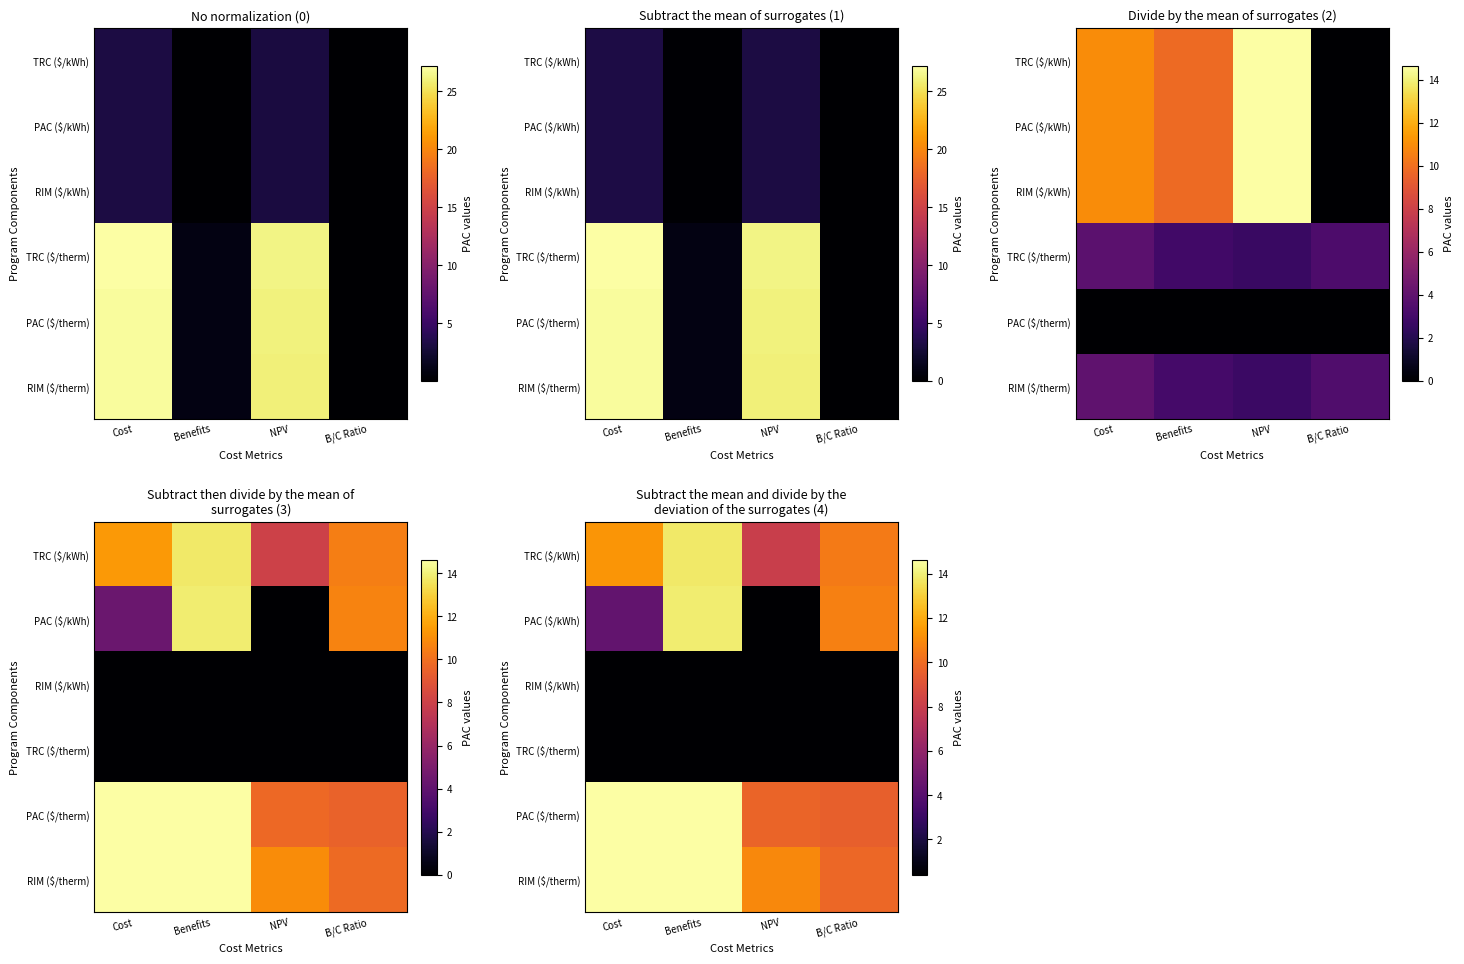

Is the value of PAC ($/therm) at Cost greater than the value of RIM ($/kWh) at NPV?

Yes